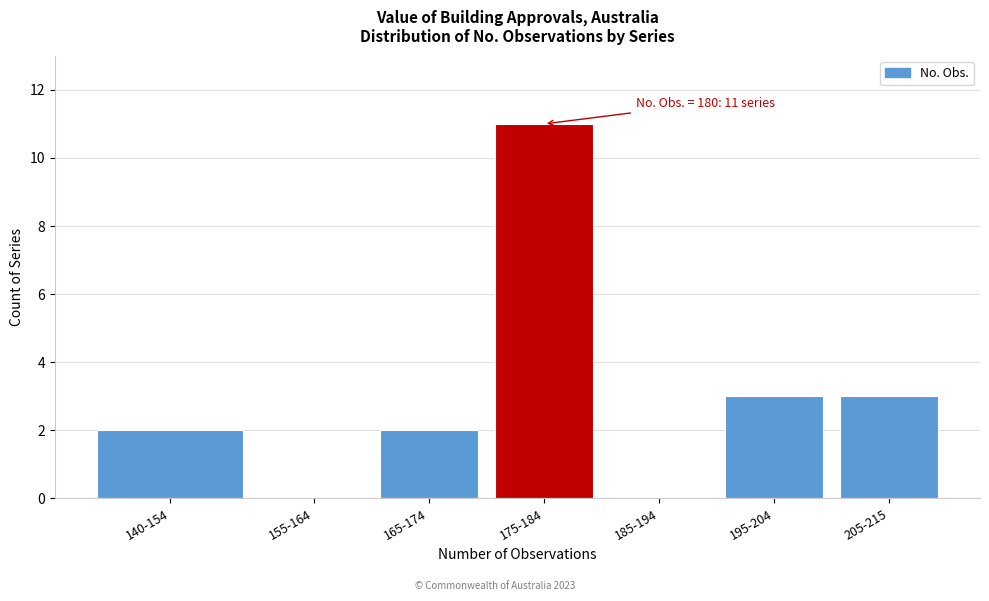

Reading right to left, extract all data points from this chart.

205-215=3	195-204=3	185-194=0	175-184=11	165-174=2	155-164=0	140-154=2